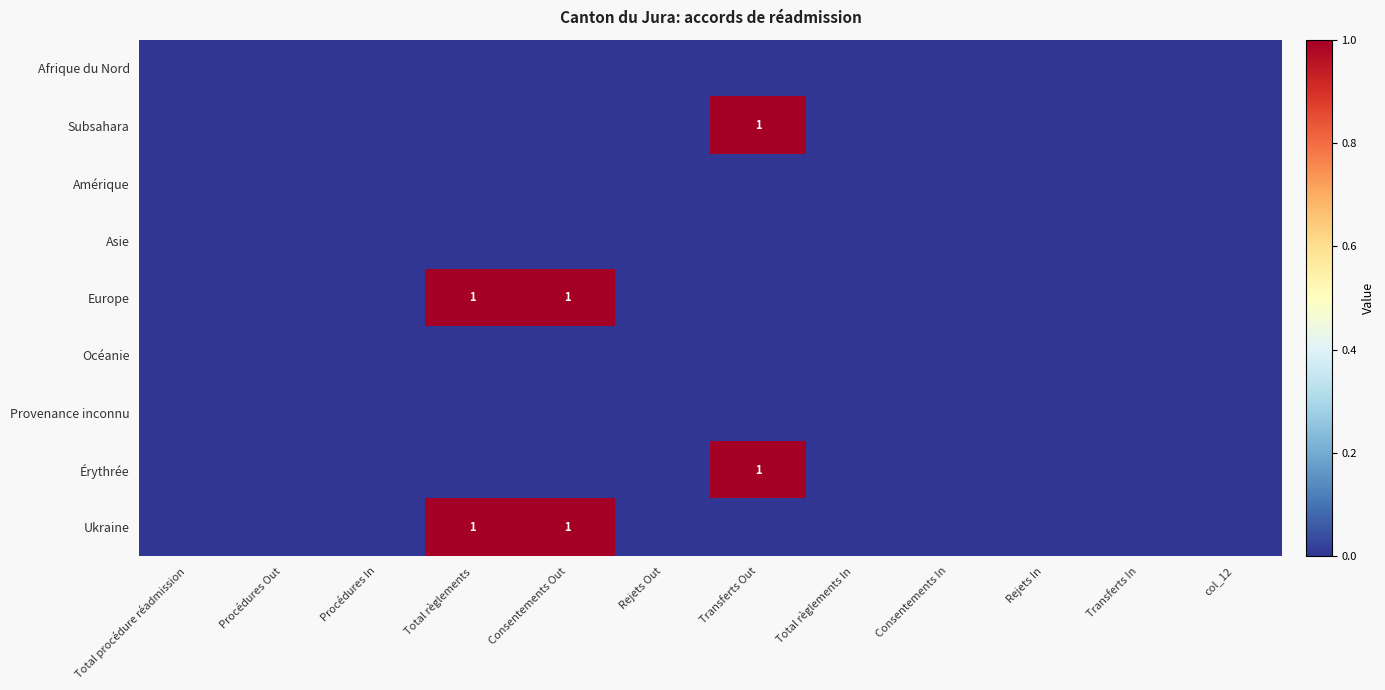

The value of Érythrée at Transferts Out is 1. True or false?

True